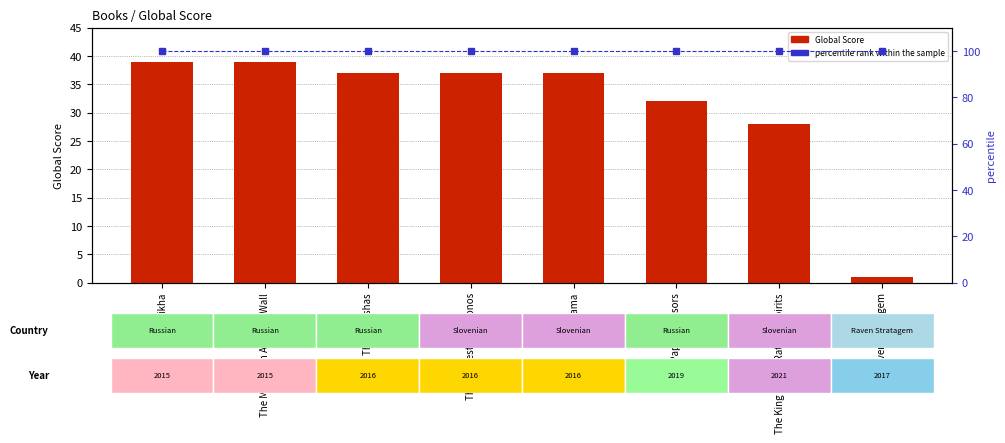

What is the spread (max minus min) of values at Zuleikha?

61